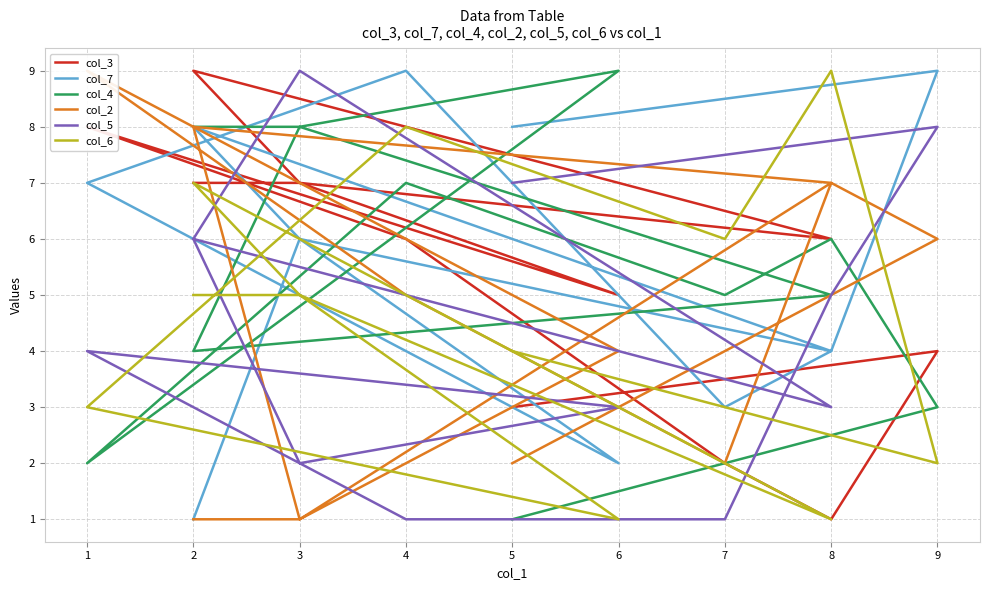

At which category is the sum across all series the highest?

2